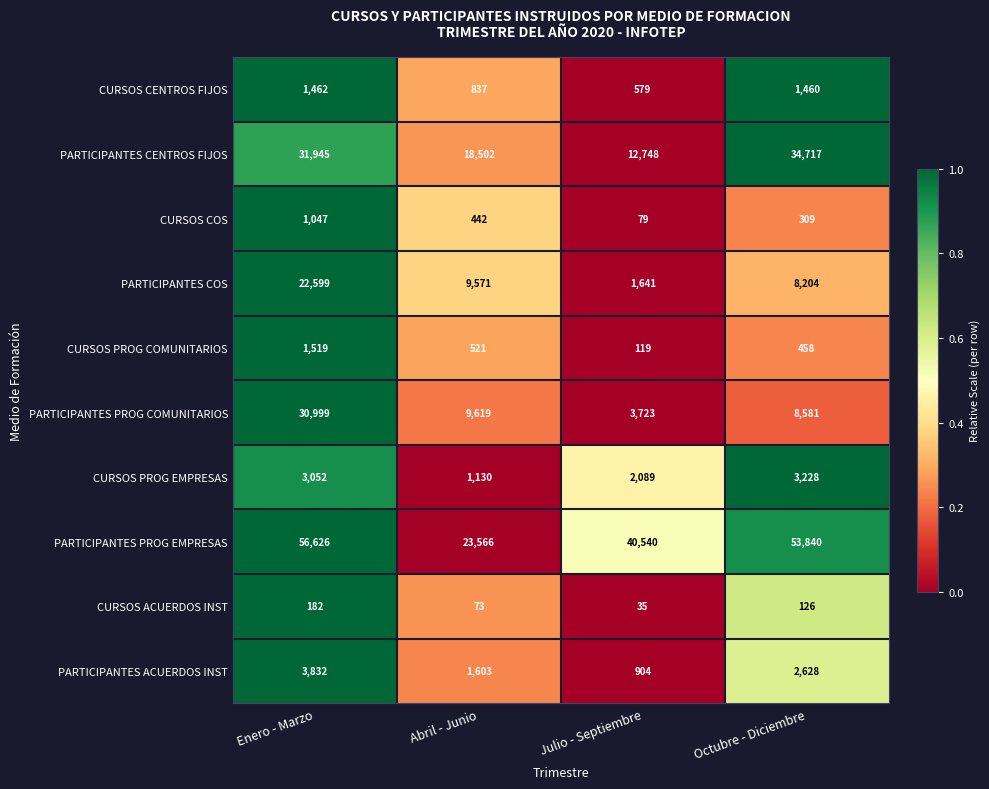

The CURSOS COS series shows 79 at Julio - Septiembre. True or false?

True